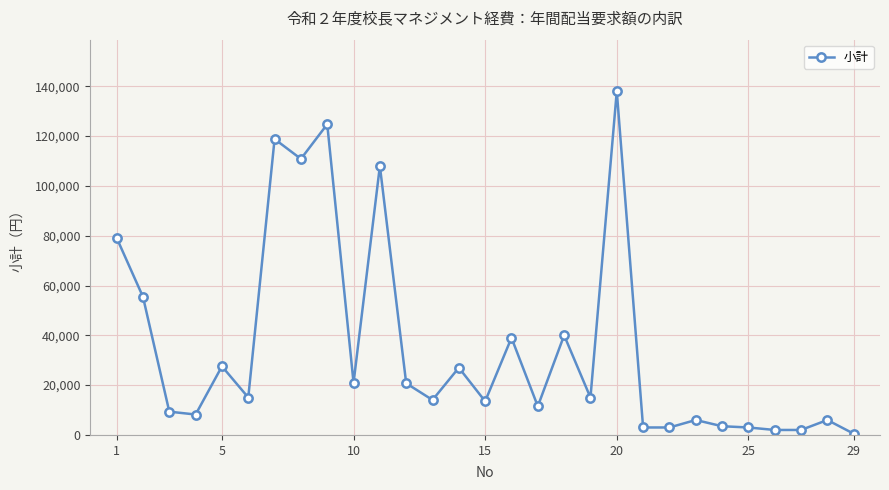

What is the maximum value shown in the chart?

138000